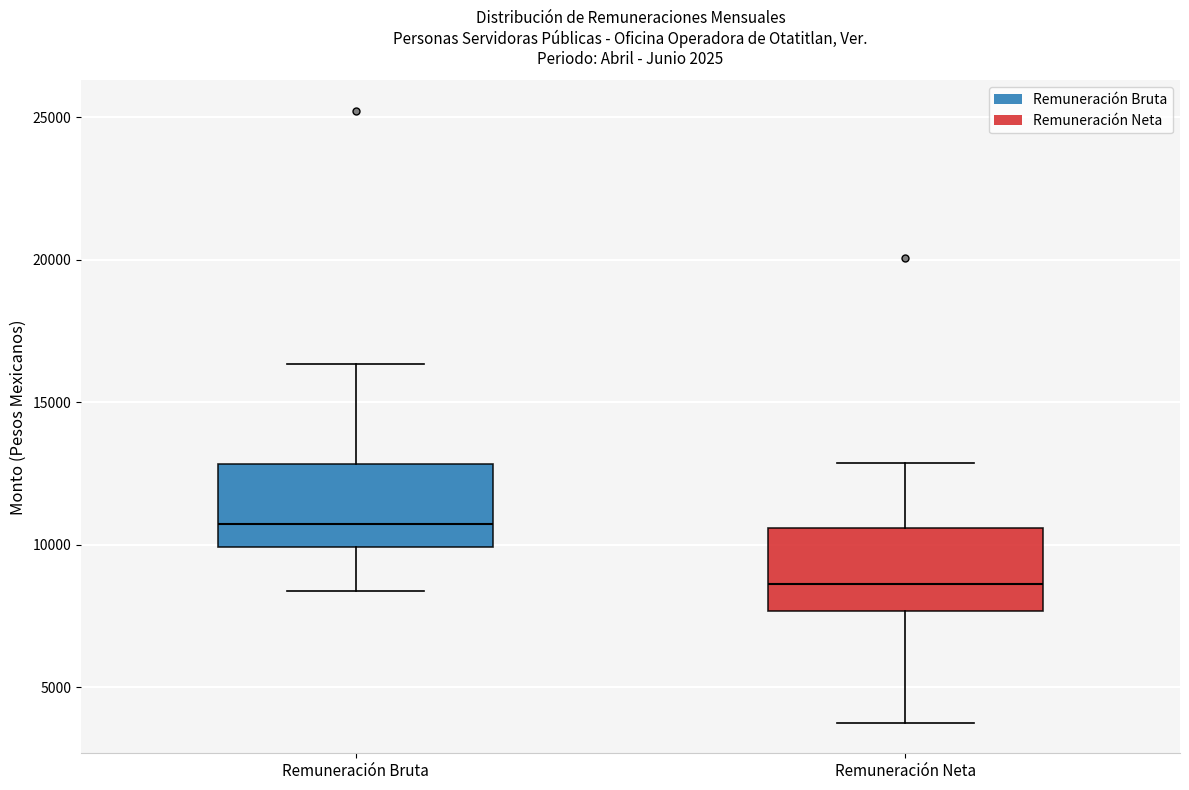

Which box's median line is the lowest?

Remuneración Neta